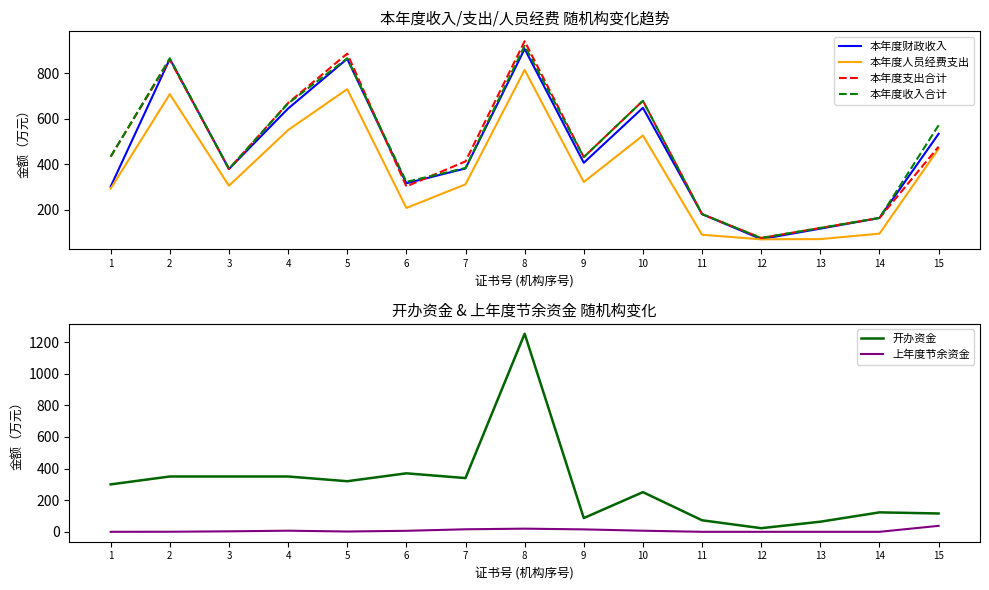

What are all the series names shown in the legend?

本年度财政收入, 本年度人员经费支出, 本年度支出合计, 本年度收入合计, 开办资金, 上年度节余资金